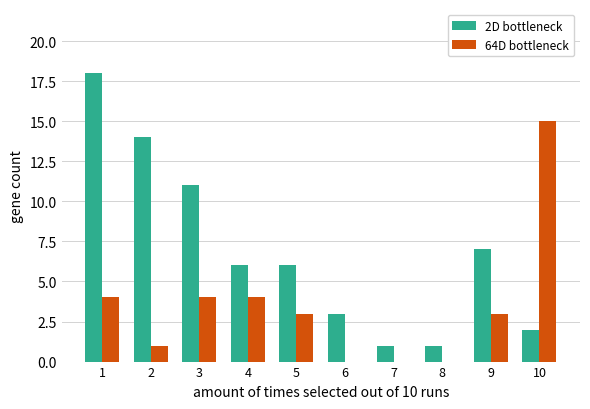

Reading right to left, transcribe all the data shown in this chart.

2D bottleneck: 10=2	9=7	8=1	7=1	6=3	5=6	4=6	3=11	2=14	1=18
64D bottleneck: 10=15	9=3	8=0	7=0	6=0	5=3	4=4	3=4	2=1	1=4